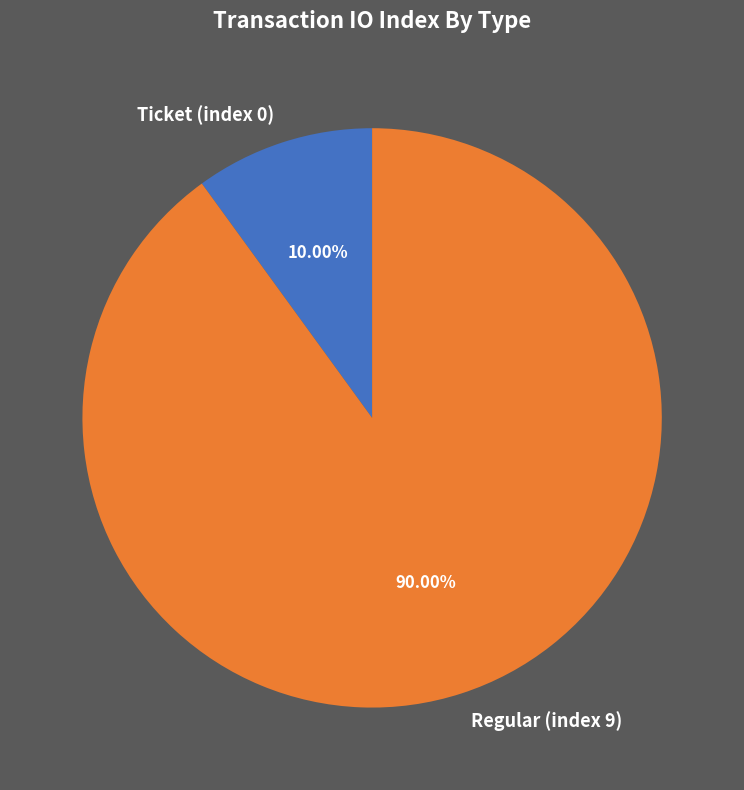

To the nearest percent, what portion does Regular (index 9) represent?

90%